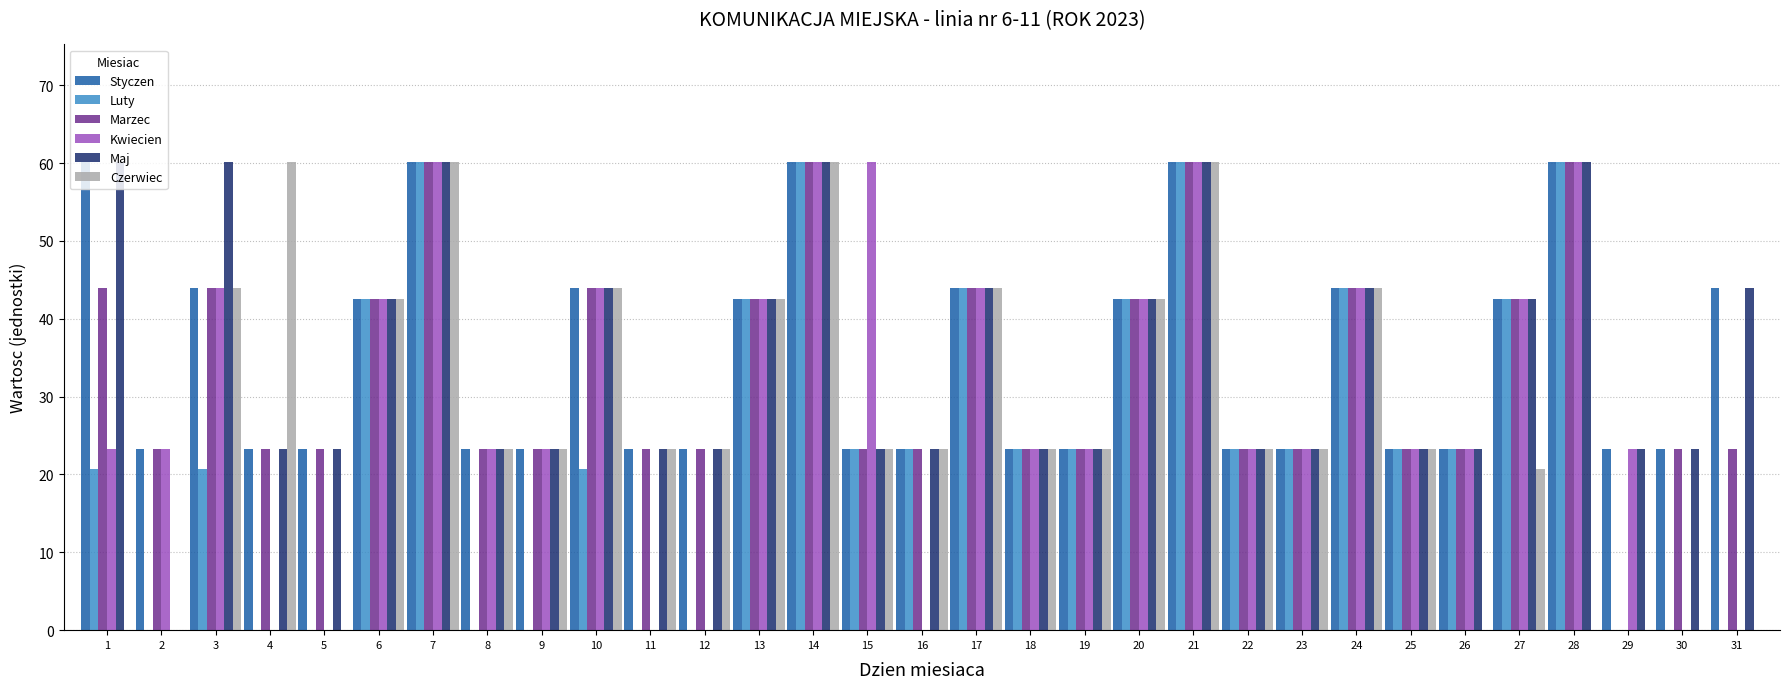

Reading right to left, extract all data points from this chart.

Styczen: 44.0	23.3	23.3	60.2	42.6	23.3	23.3	44.0	23.3	23.3	60.2	42.6	23.3	23.3	44.0	23.3	23.3	60.2	42.6	23.3	23.3	44.0	23.3	23.3	60.2	42.6	23.3	23.3	44.0	23.3	60.2
Luty: 0.0	0.0	0.0	60.2	42.6	23.3	23.3	44.0	23.3	23.3	60.2	42.6	23.3	23.3	44.0	23.3	23.3	60.2	42.6	0.0	0.0	20.7	0.0	0.0	60.2	42.6	0.0	0.0	20.7	0.0	20.7
Marzec: 23.3	23.3	0.0	60.2	42.6	23.3	23.3	44.0	23.3	23.3	60.2	42.6	23.3	23.3	44.0	23.3	23.3	60.2	42.6	23.3	23.3	44.0	23.3	23.3	60.2	42.6	23.3	23.3	44.0	23.3	44.0
Kwiecien: 0.0	0.0	23.3	60.2	42.6	23.3	23.3	44.0	23.3	23.3	60.2	42.6	23.3	23.3	44.0	0.0	60.2	60.2	42.6	0.0	0.0	44.0	23.3	23.3	60.2	42.6	0.0	0.0	44.0	23.3	23.3
Maj: 44.0	23.3	23.3	60.2	42.6	23.3	23.3	44.0	23.3	23.3	60.2	42.6	23.3	23.3	44.0	23.3	23.3	60.2	42.6	23.3	23.3	44.0	23.3	23.3	60.2	42.6	23.3	23.3	60.2	0.0	60.2
Czerwiec: 0.0	0.0	0.0	0.0	20.7	0.0	23.3	44.0	23.3	23.3	60.2	42.6	23.3	23.3	44.0	23.3	23.3	60.2	42.6	23.3	23.3	44.0	23.3	23.3	60.2	42.6	0.0	60.2	44.0	0.0	0.0